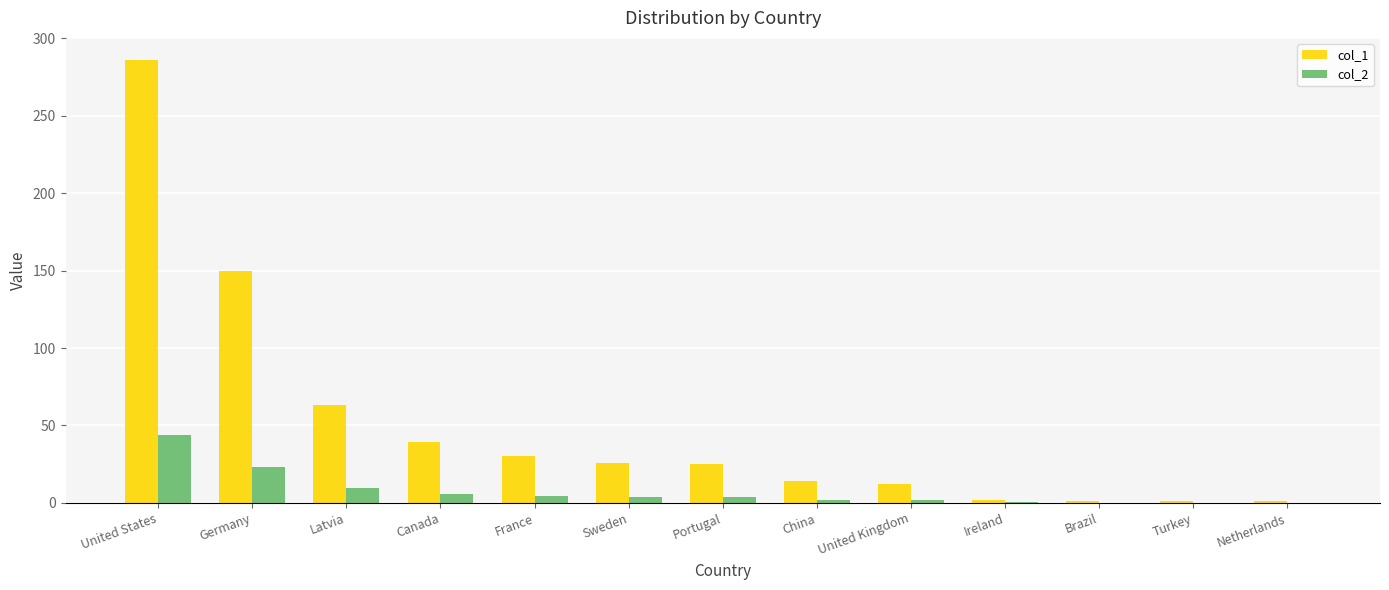

What is the sum of the col_1 values at Germany and Canada?

189.0